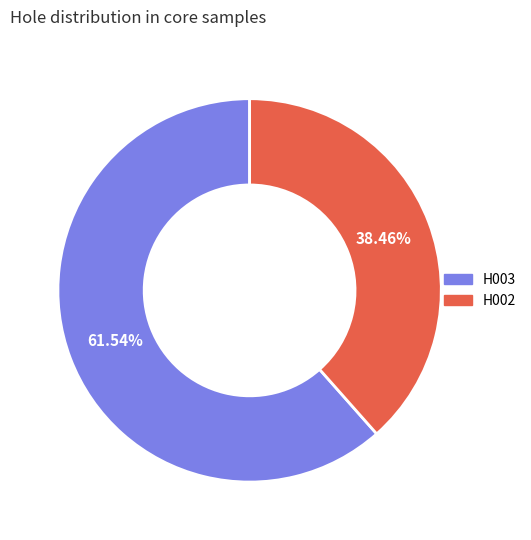

Which category accounts for the majority?

H003